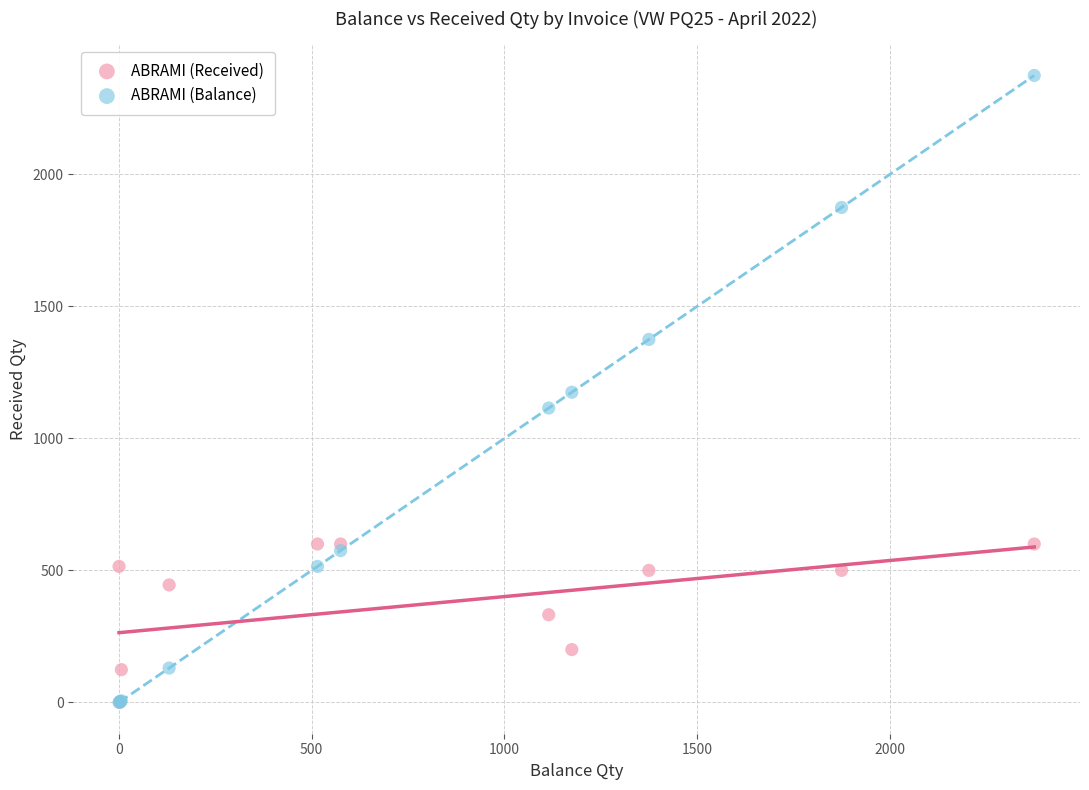

In the ABRAMI (Received) series, what Y value is closest to 300?

332